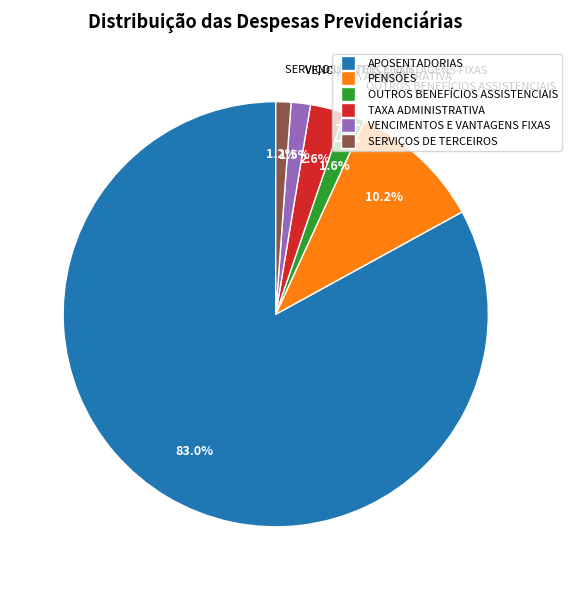

Combined, do APOSENTADORIAS and TAXA ADMINISTRATIVA account for over 50%?

Yes